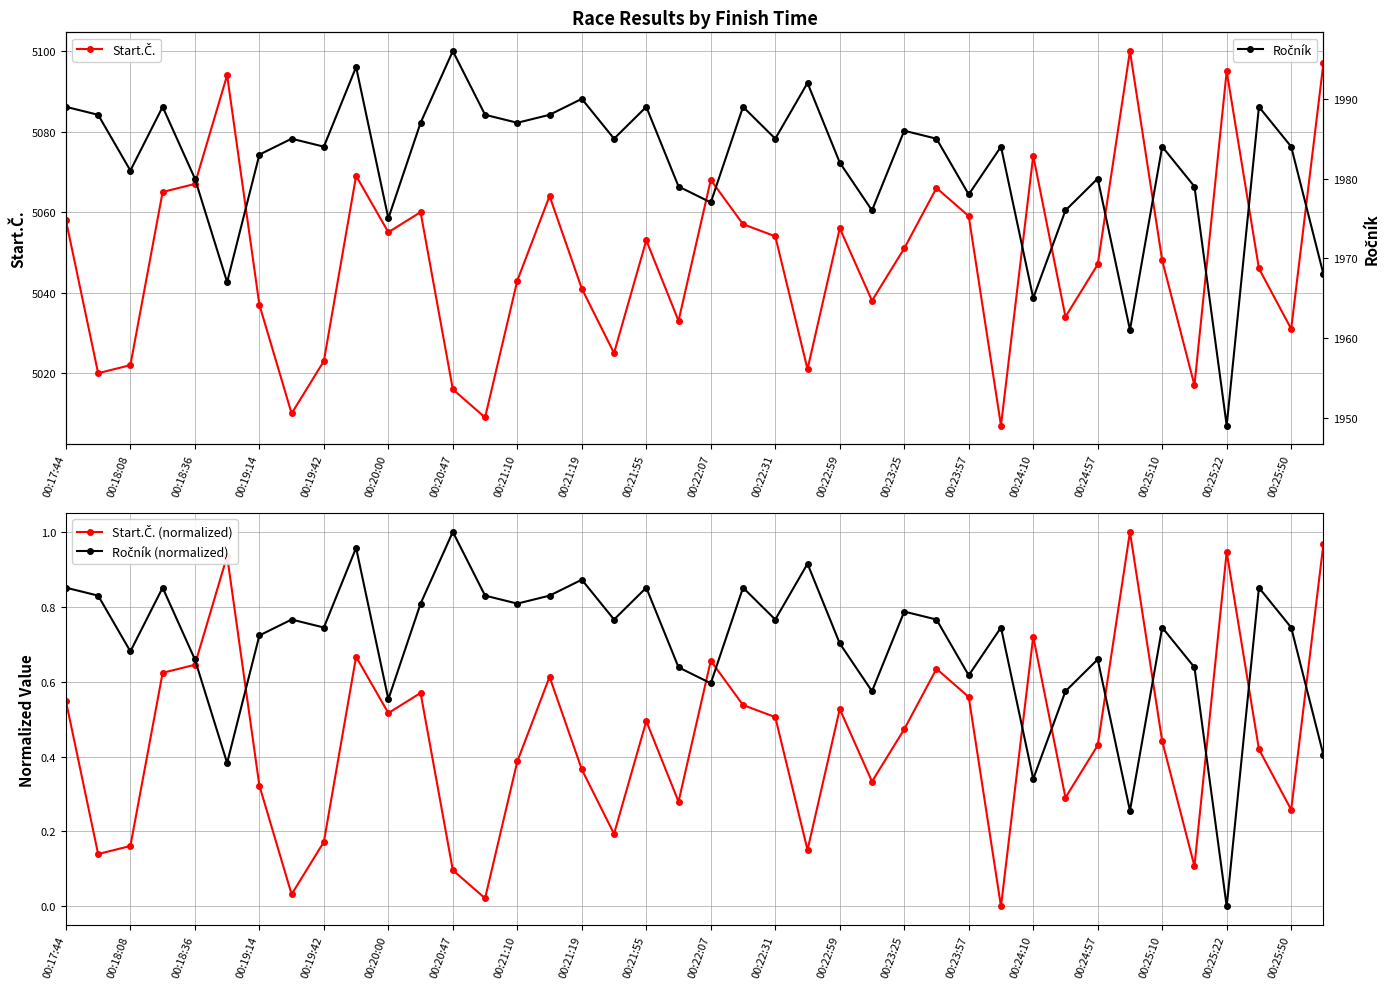

What is the sum of all Ročník (normalized) values?

27.9